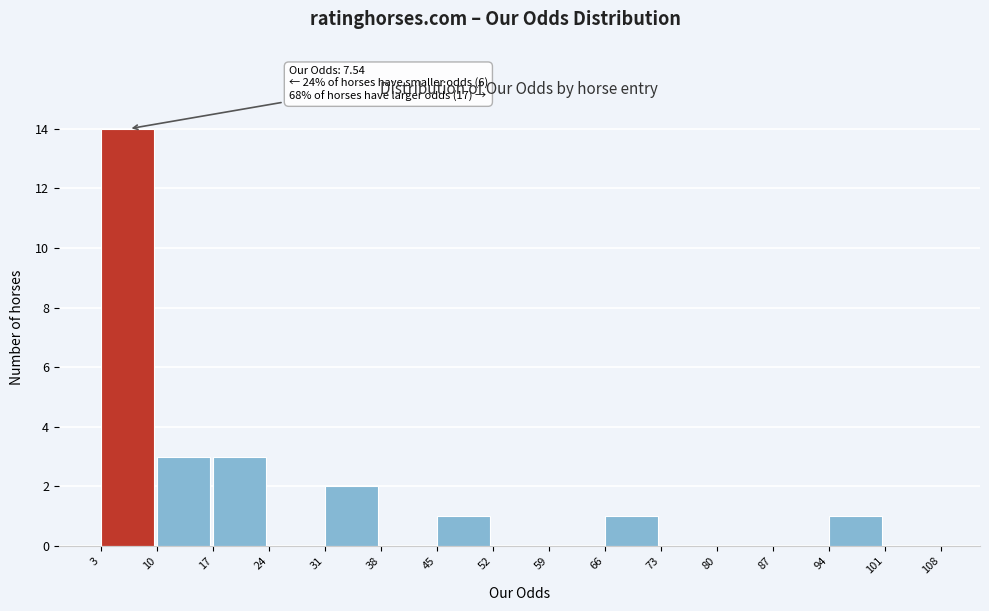

Over which range of the x-axis is the bar tallest?

3 to 10